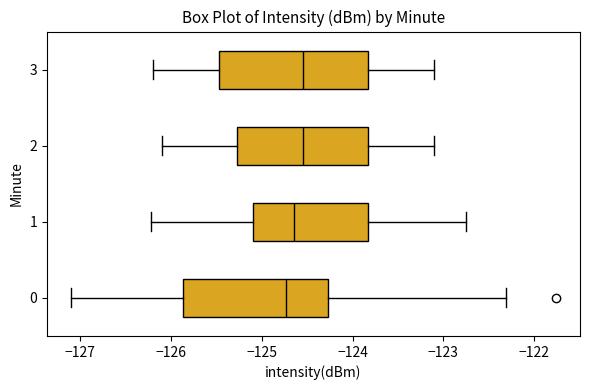

Reading bottom to top, read every box against the x-axis: the position of its median line, the range the box covers, and the ends of its whiskers. The values are not printed on the chart, so give them approximately, as read against the axis.

0: median -124.7, box -125.9 to -124.3, whiskers -127.1 to -122.3
1: median -124.6, box -125.1 to -123.8, whiskers -126.2 to -122.8
2: median -124.5, box -125.3 to -123.8, whiskers -126.1 to -123.1
3: median -124.5, box -125.5 to -123.8, whiskers -126.2 to -123.1